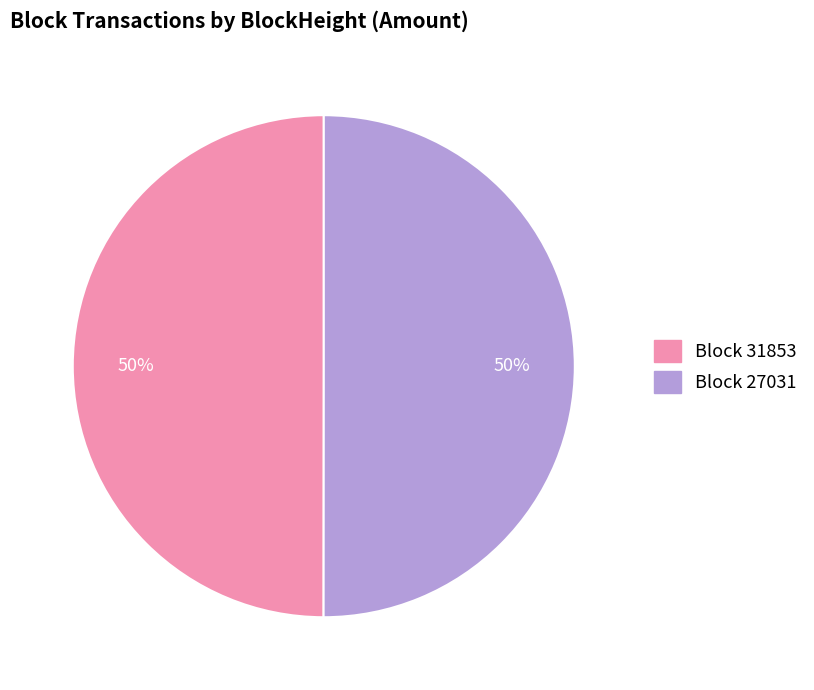

To the nearest percent, what is the average slice percentage?

50%